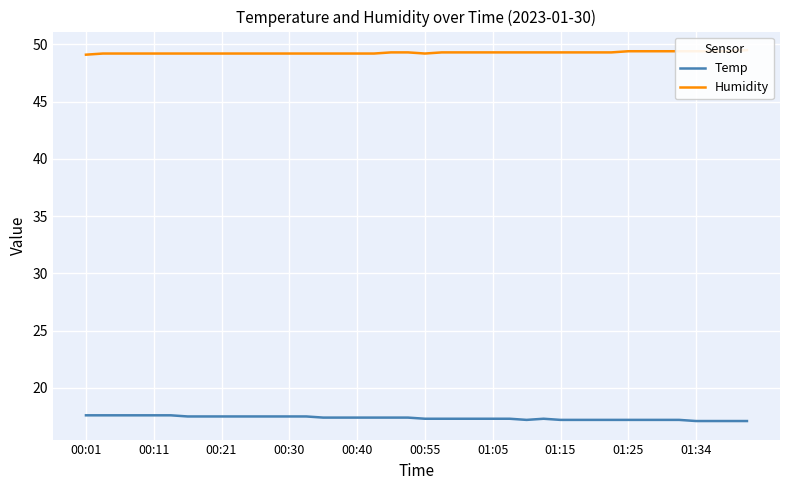

What is the minimum value for Humidity?

49.1